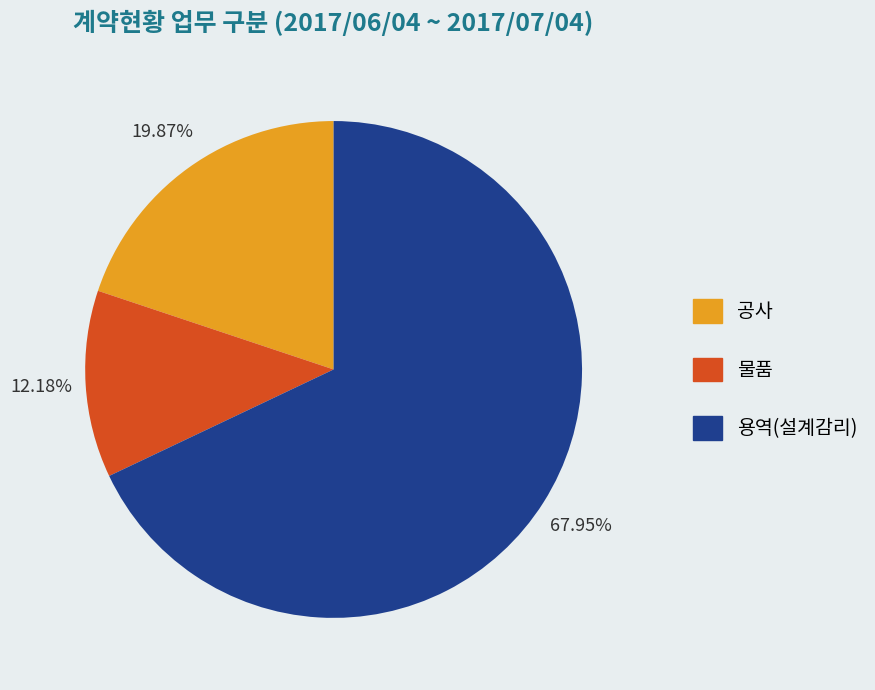

What percentage is the 용역(설계감리) slice, to the nearest percent?

68%